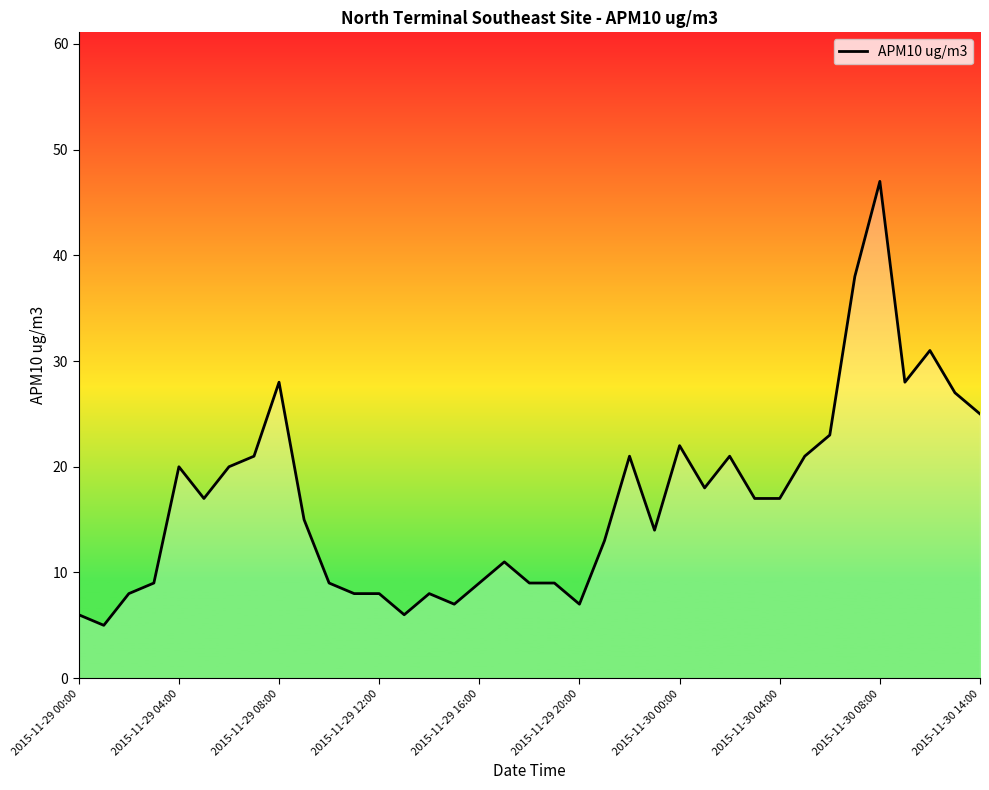

What is the difference between the maximum and minimum values?

42